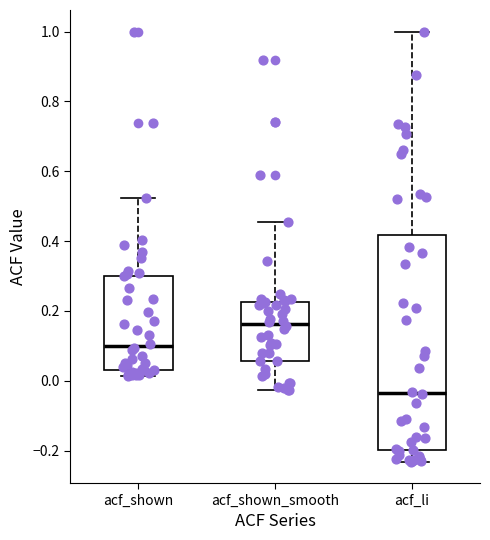

Reading left to right, transcribe this box plot: for each box, give where its median line is, the range the box spans, and where its two whiskers end, as read against the y-axis. The values are not printed on the chart, so give them approximately, as read against the axis.

acf_shown: median 0.10, box 0.04 to 0.30, whiskers 0.02 to 0.52
acf_shown_smooth: median 0.16, box 0.06 to 0.22, whiskers -0.02 to 0.46
acf_li: median -0.04, box -0.20 to 0.42, whiskers -0.24 to 1.00